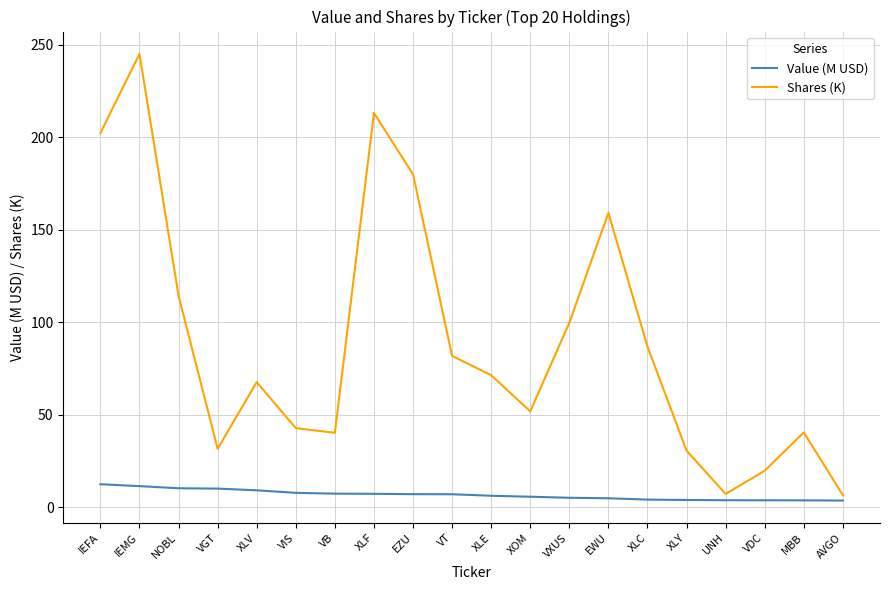

What are all the series names shown in the legend?

Value (M USD), Shares (K)